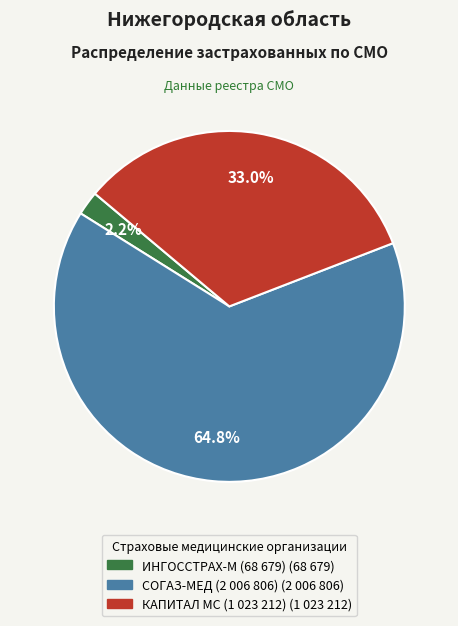

Is there any slice that represents more than half of the pie?

Yes